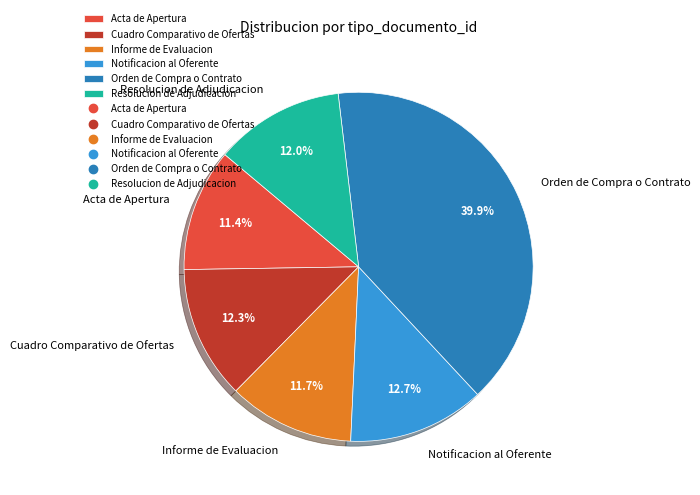

What is the largest slice in the pie chart?

Orden de Compra o Contrato